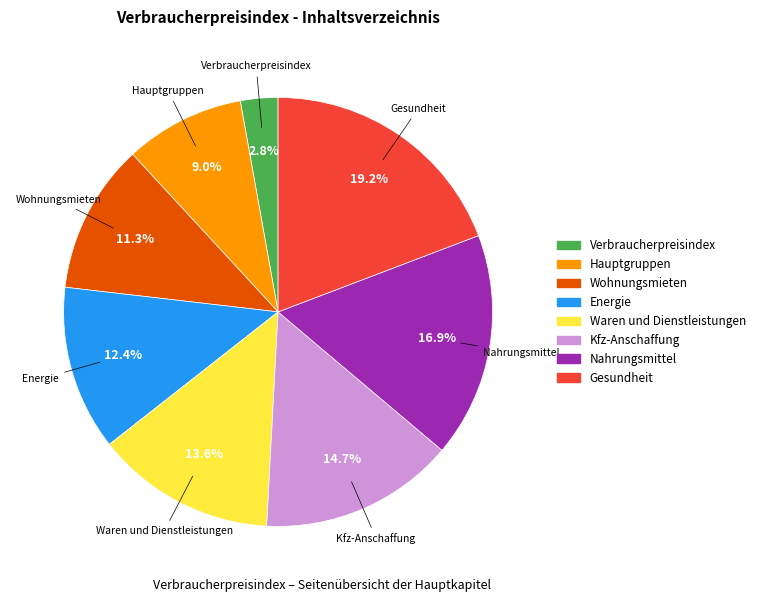

To the nearest percent, what is the combined percentage of Kfz-Anschaffung and Nahrungsmittel?

32%